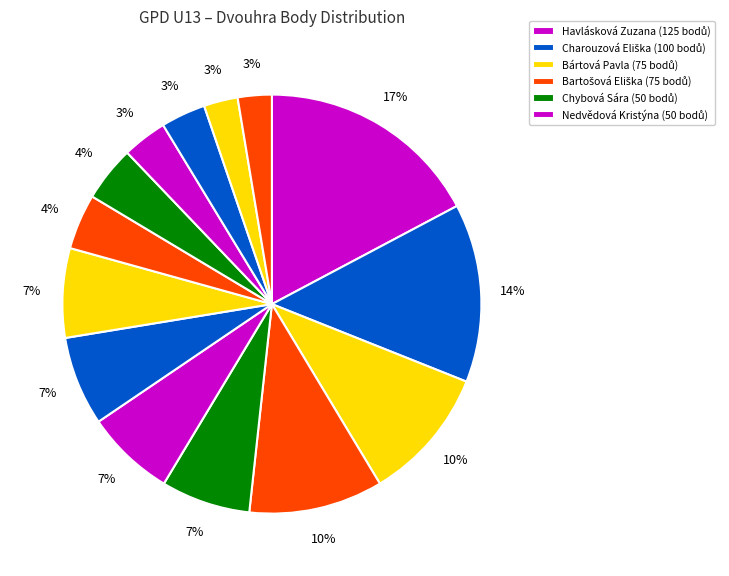

Count the number of slices in the pie.

14